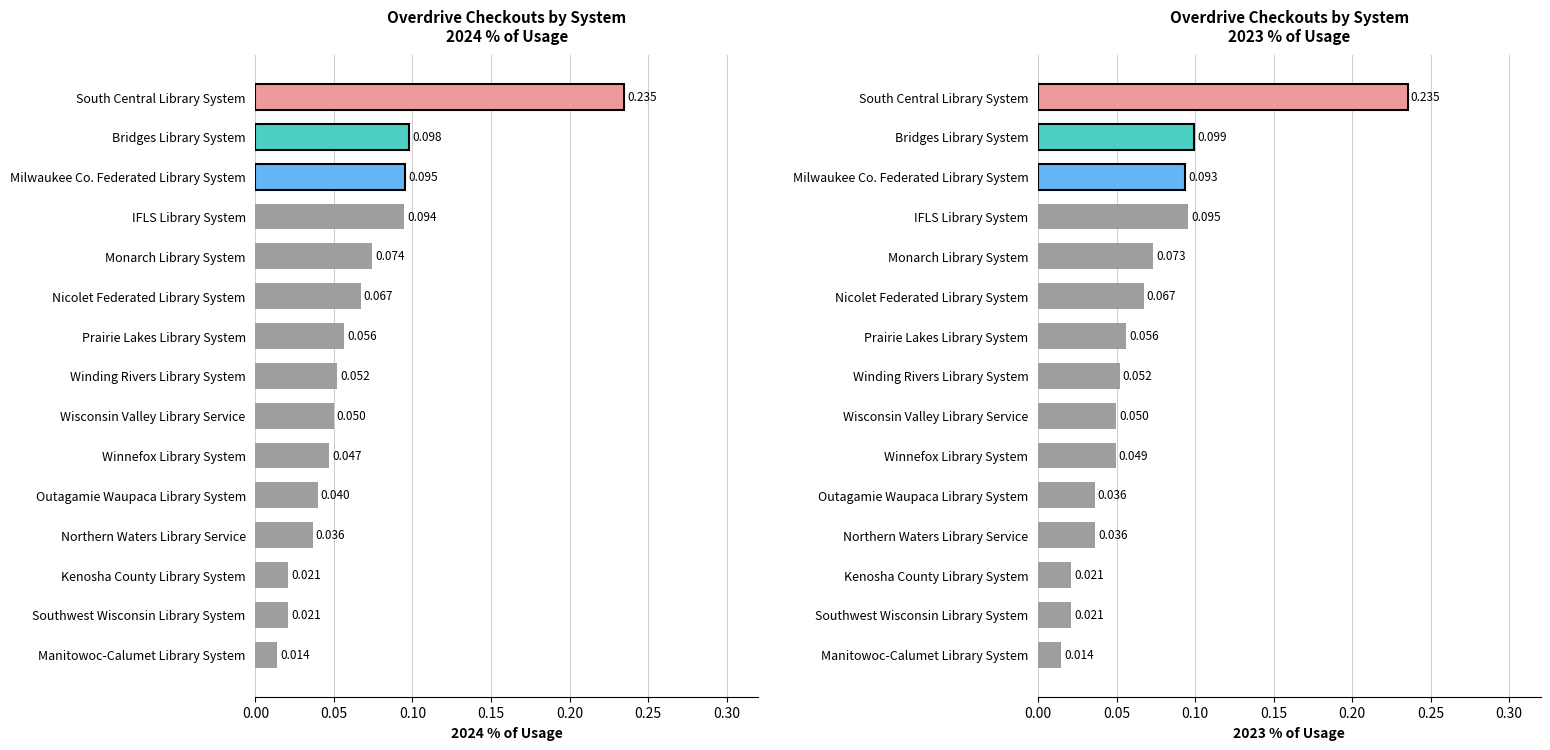

At Northern Waters Library Service, list the series in order from smallest to largest.

2023 % of usage, 2024 % of usage